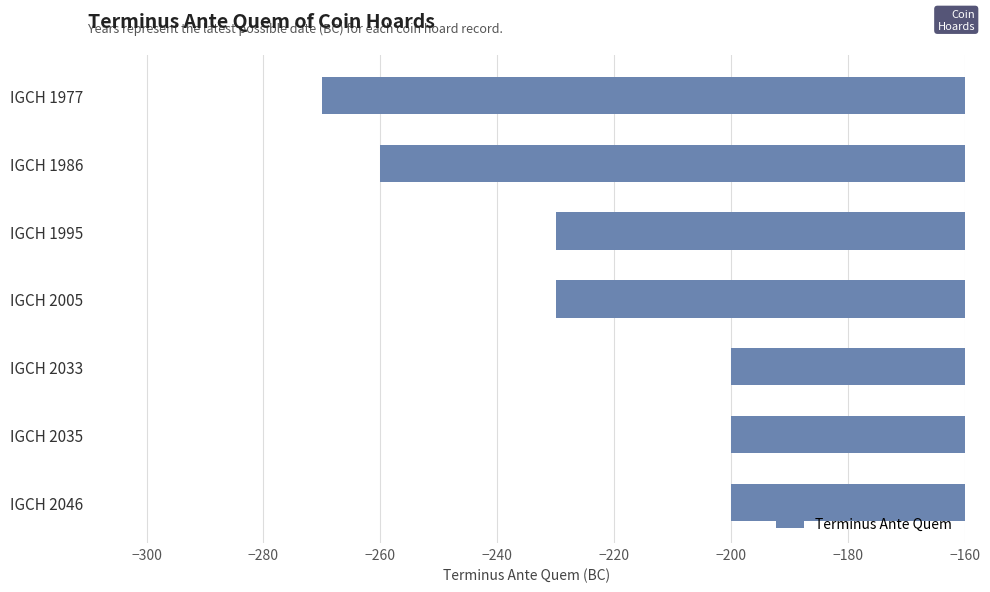

Does the chart contain stacked bars?

No